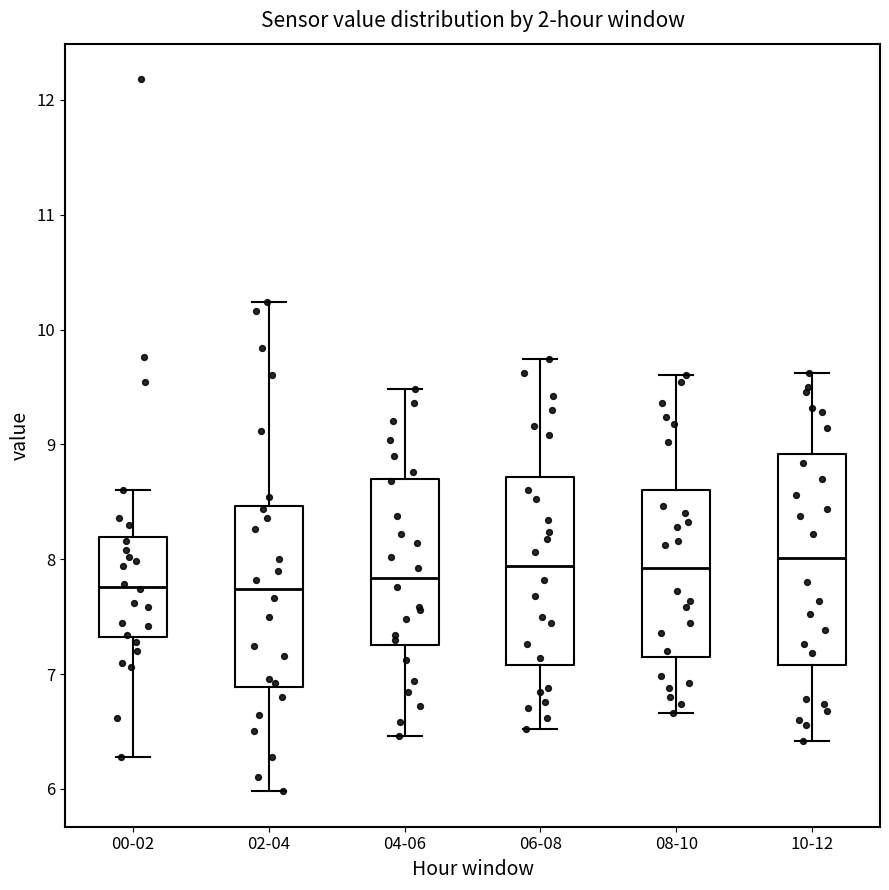

Comparing the boxes themselves (not the whiskers), which one is the tallest?

10-12